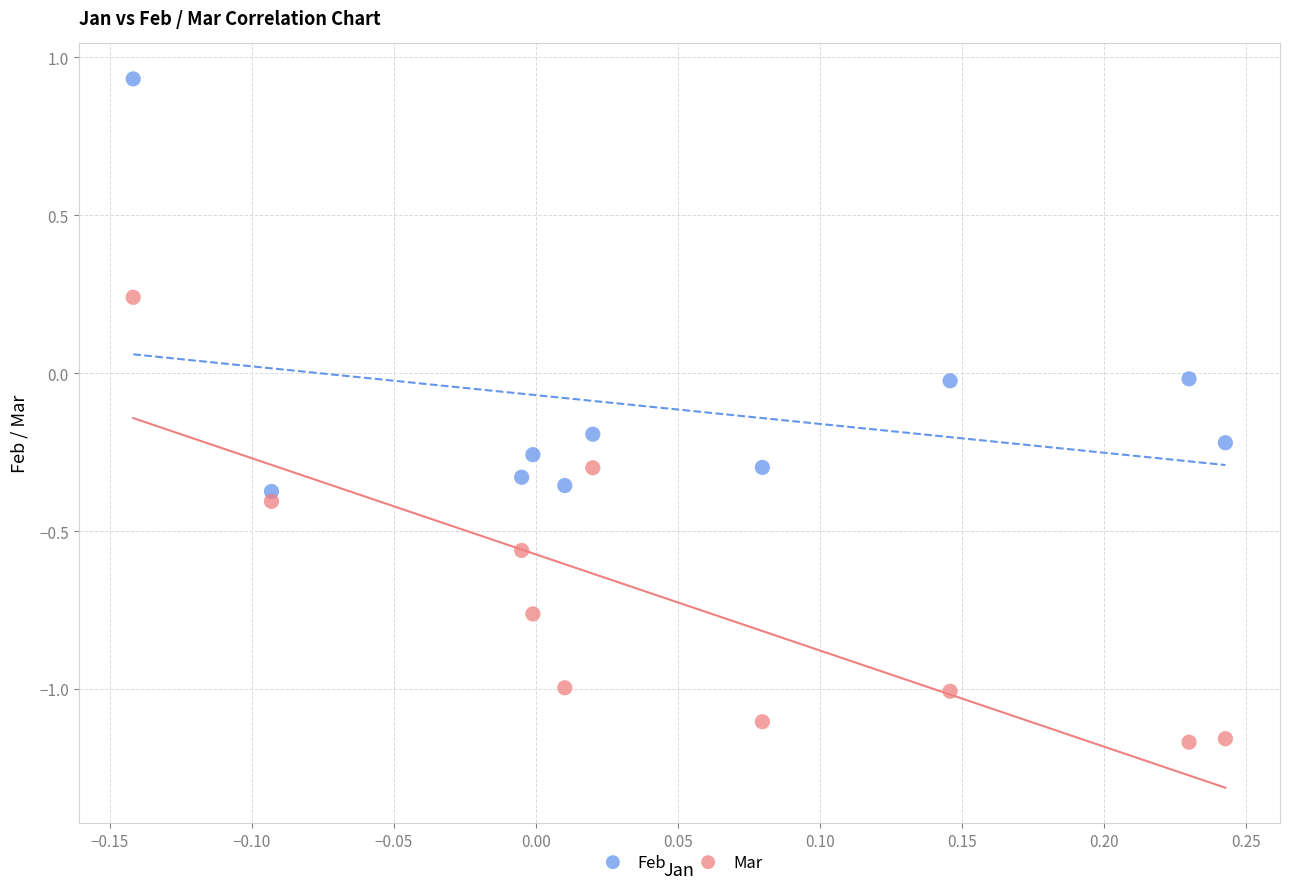

Which series reaches the maximum Y coordinate?

Feb